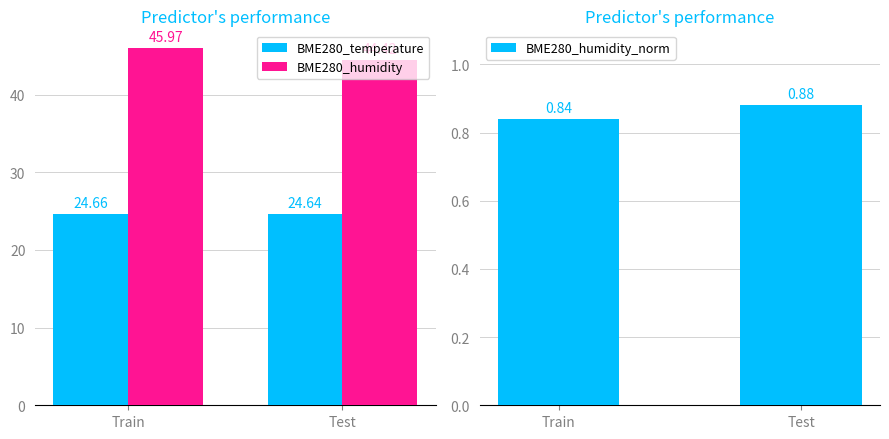

Reading right to left, transcribe all the data shown in this chart.

BME280_temperature: Test=24.6	Train=24.7
BME280_humidity: Test=44.4	Train=46.0
BME280_humidity_norm: Test=0.9	Train=0.8